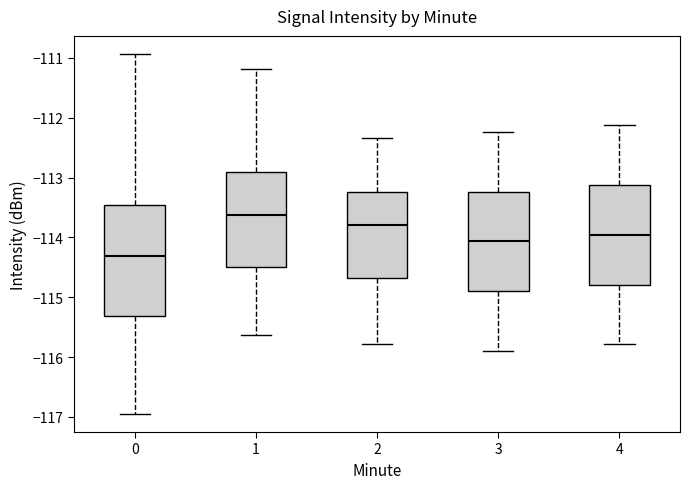

Reading left to right, transcribe this box plot: for each box, give where its median line is, the range the box spans, and where its two whiskers end, as read against the y-axis. The values are not printed on the chart, so give them approximately, as read against the axis.

0: median -114.3, box -115.3 to -113.5, whiskers -117.0 to -110.9
1: median -113.6, box -114.5 to -112.9, whiskers -115.6 to -111.2
2: median -113.8, box -114.7 to -113.2, whiskers -115.8 to -112.3
3: median -114.1, box -114.9 to -113.2, whiskers -115.9 to -112.2
4: median -114.0, box -114.8 to -113.1, whiskers -115.8 to -112.1